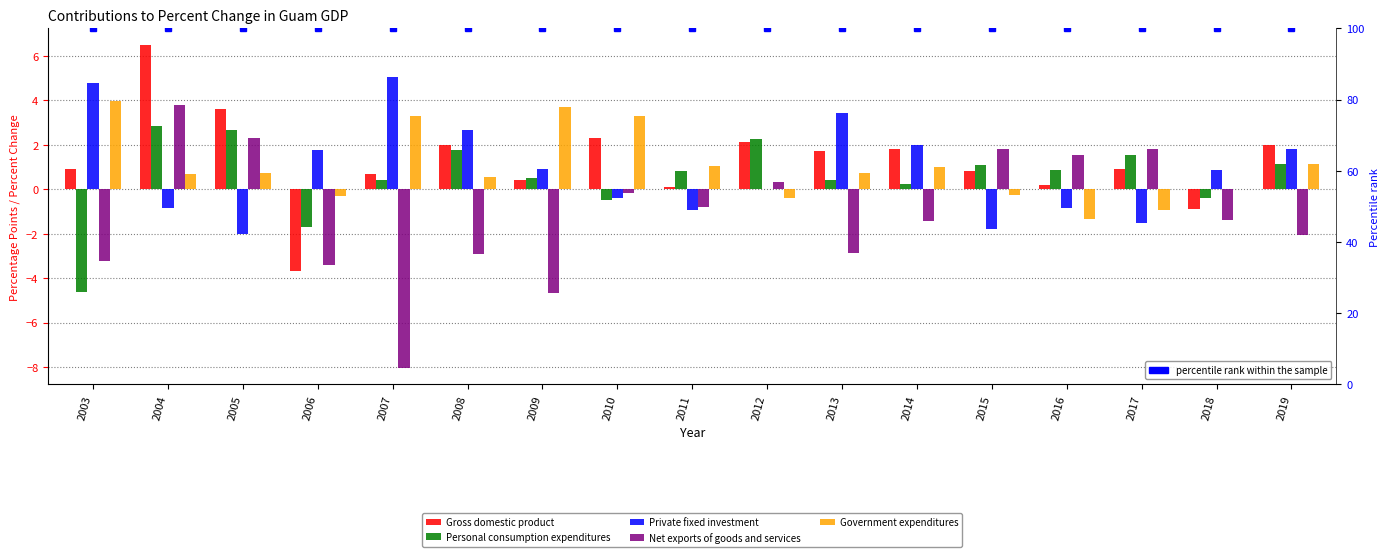

The Gross domestic product series shows 0.1 at 2011. True or false?

True